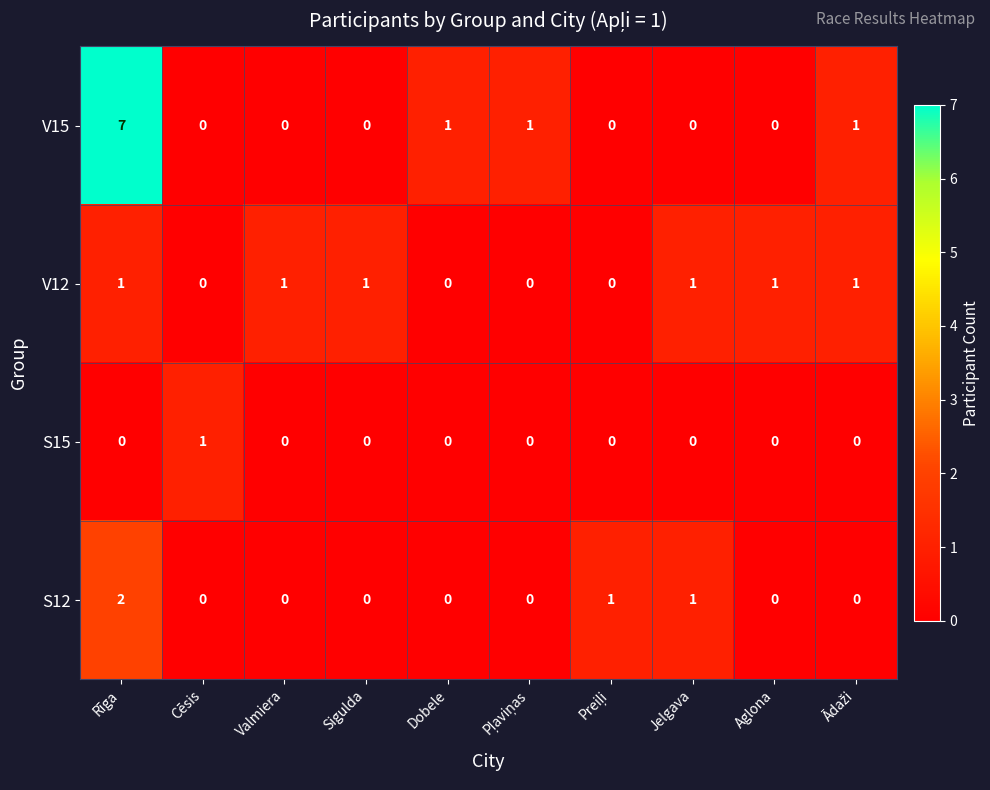

Count the V12 values in the range 0 to 1.

10